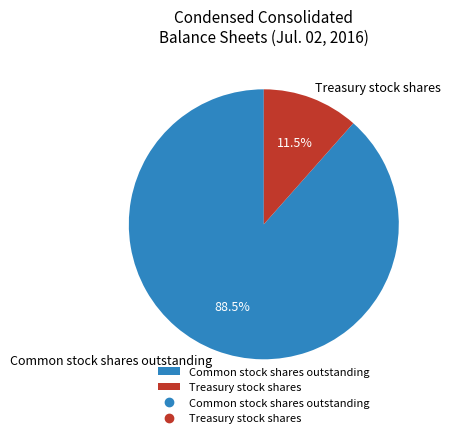

Do Treasury stock shares and Common stock shares outstanding together represent more than half of the pie?

Yes